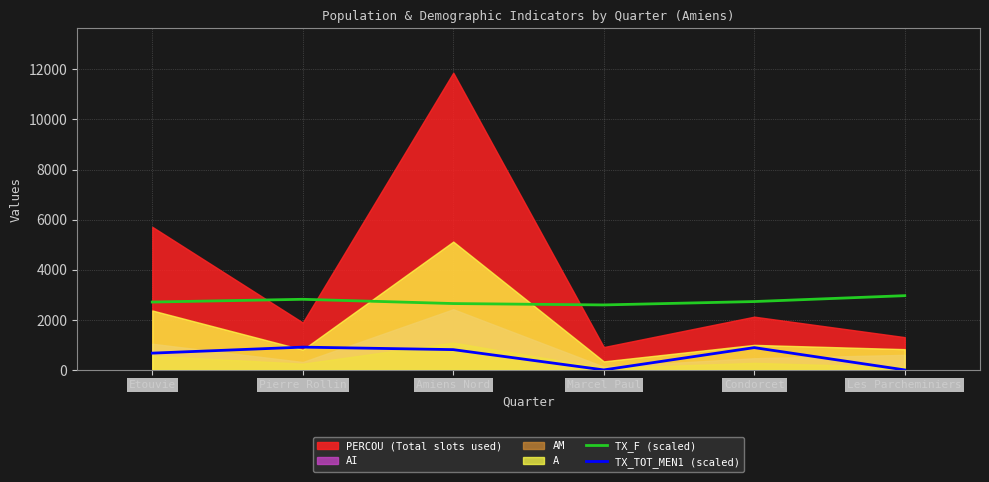

True or false: TX_F (scaled) and TX_TOT_MEN1 (scaled) intersect in this chart.

False